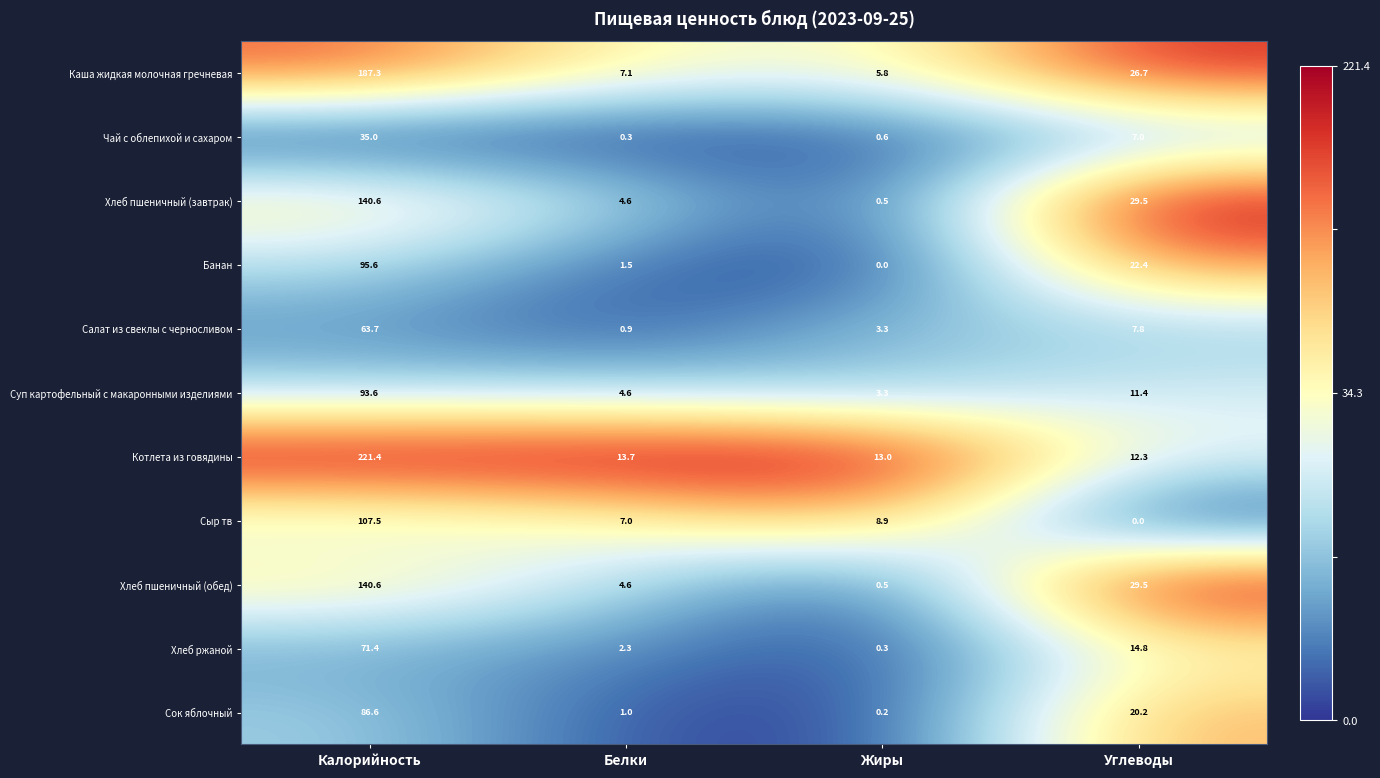

What is the average value of the Сыр тв series?

30.9